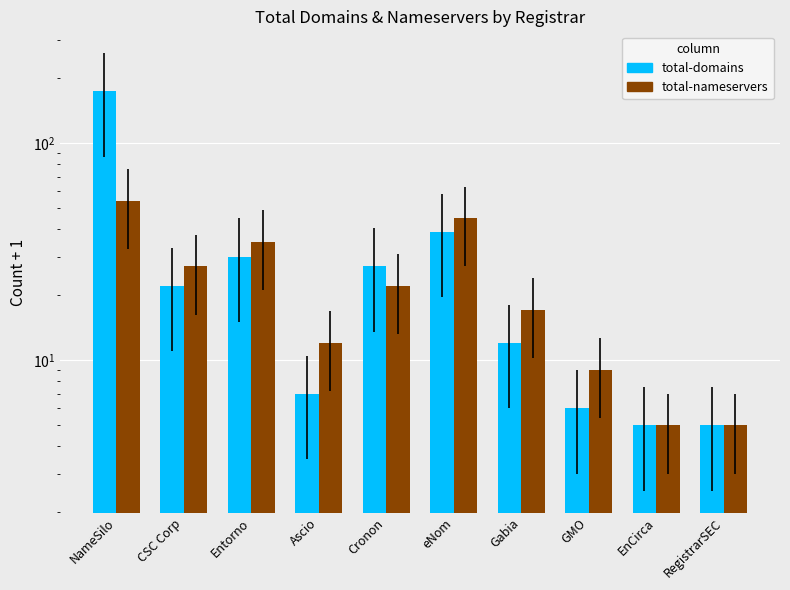

What is the average value of the total-nameservers series?

23